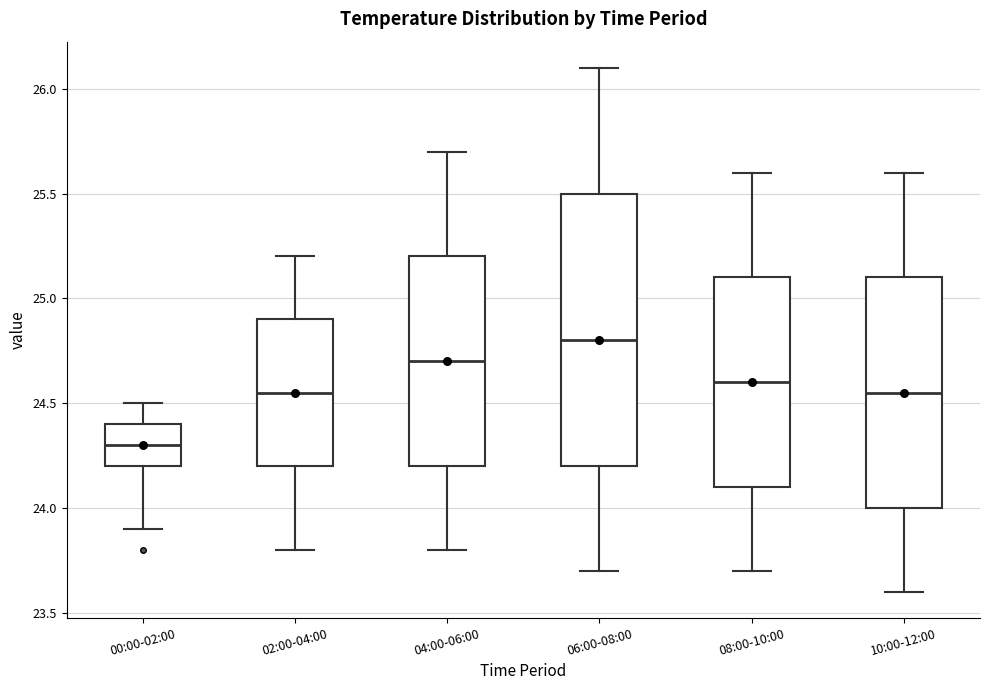

Which box has the lowest median line?

00:00-02:00